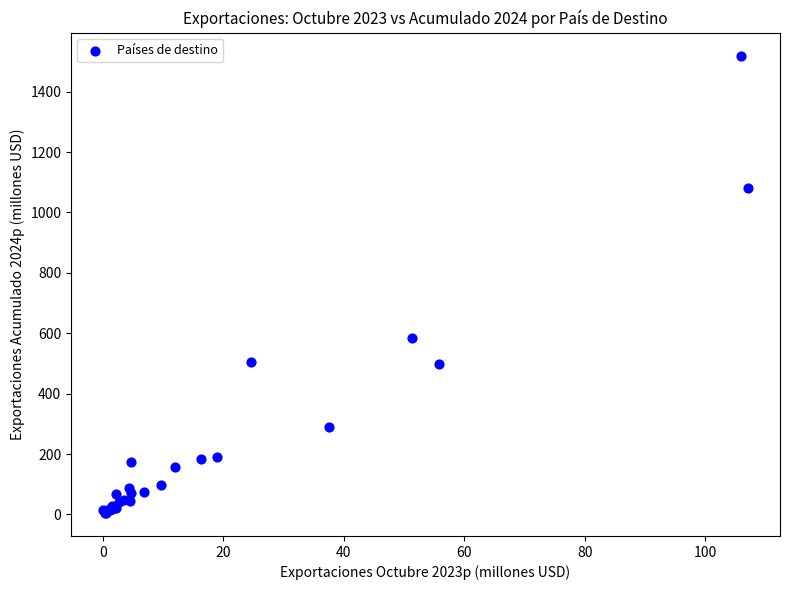

What Y value in the scatter plot is closest to 762?

583.5